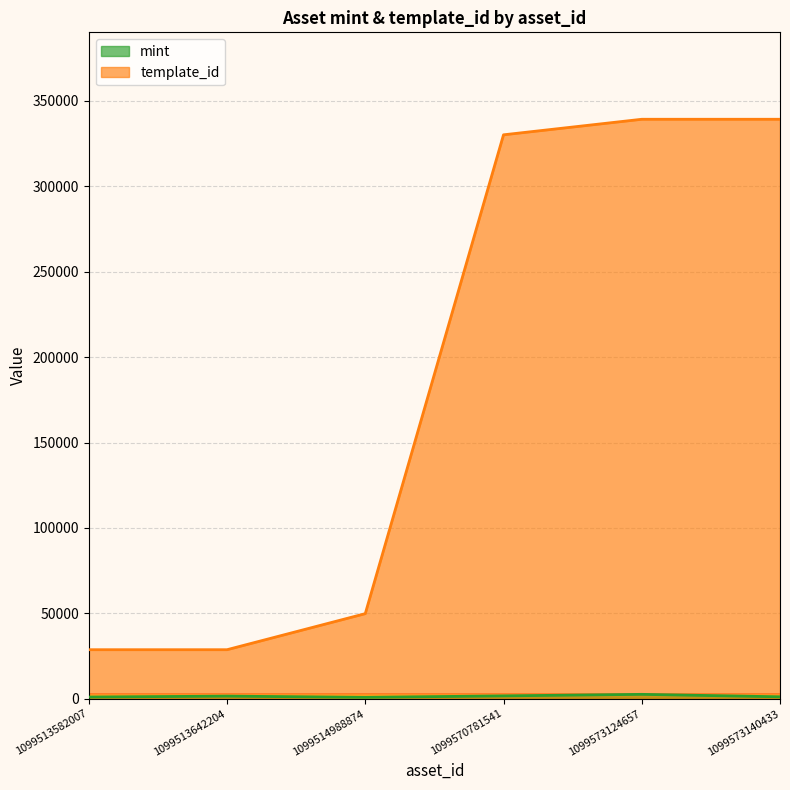

Is the value of template_id at 1099570781541 greater than the value of mint at 1099573124657?

Yes